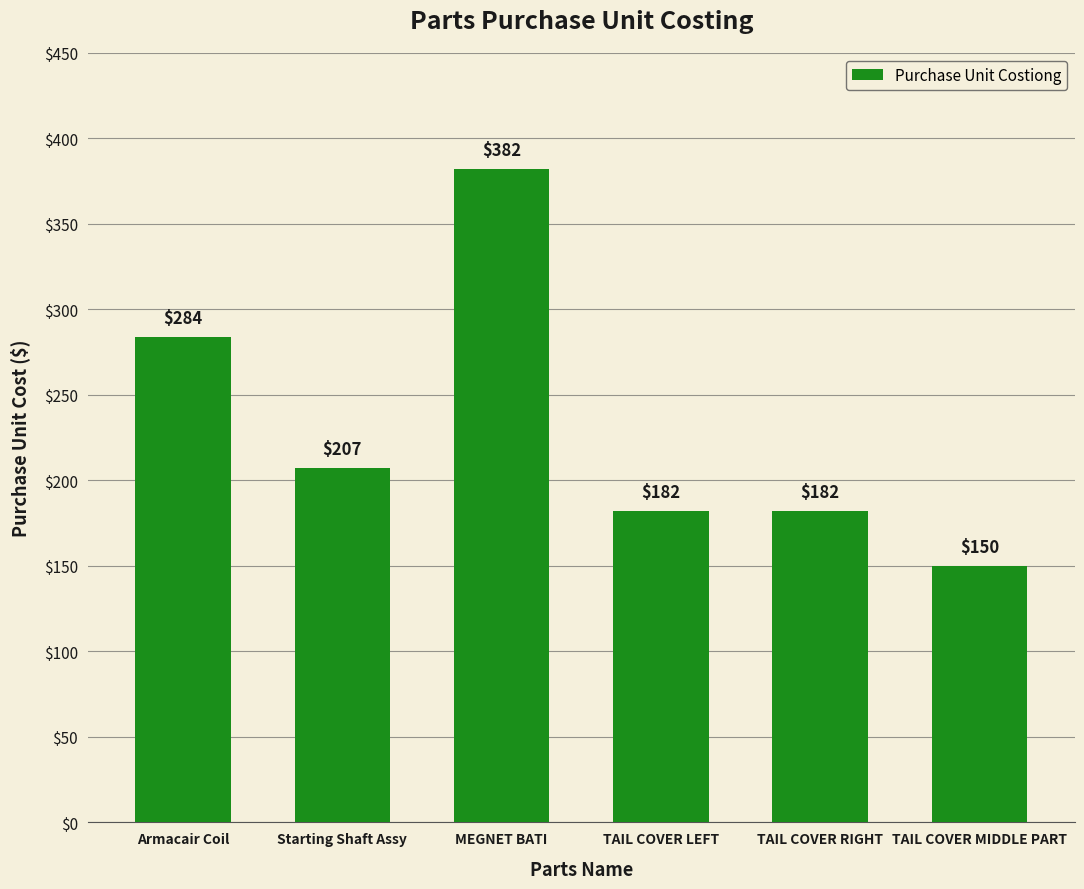

What is the label of the 3rd bar from the left?

MEGNET BATI